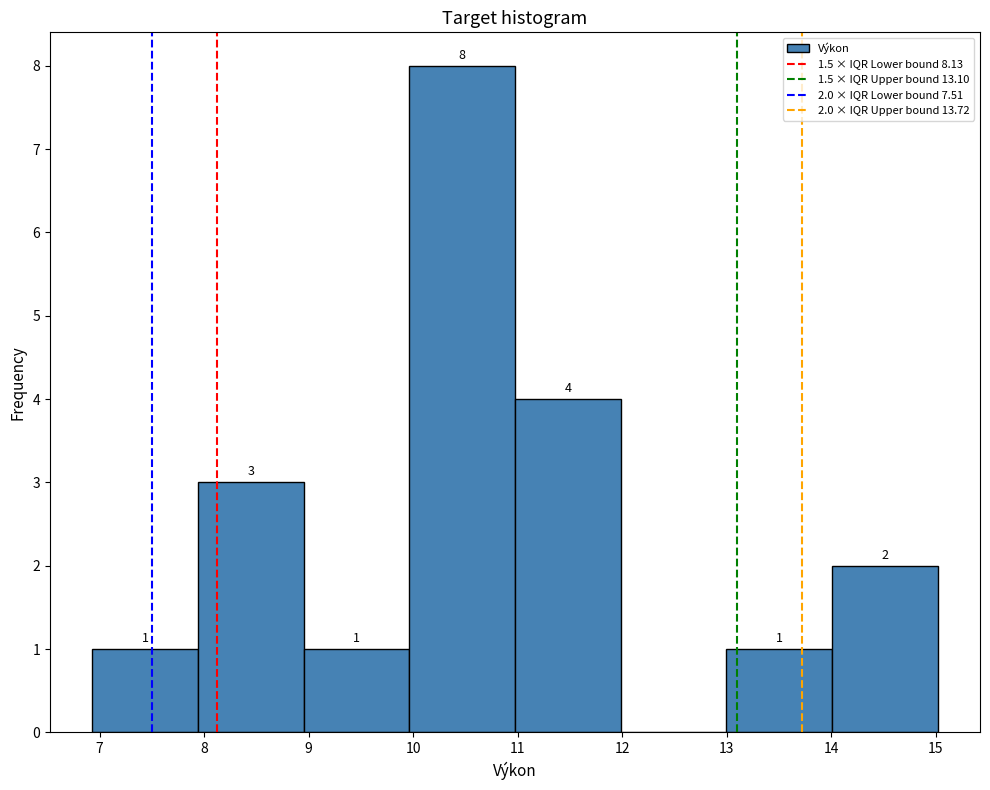

Which range on the x-axis has the tallest bar?

10.0 to 11.0